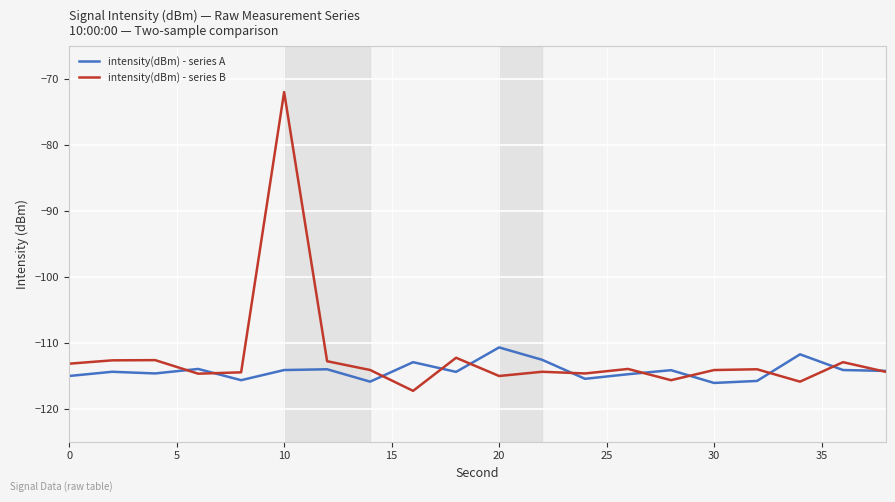

Which series has the largest range (max minus min)?

intensity(dBm) - series B